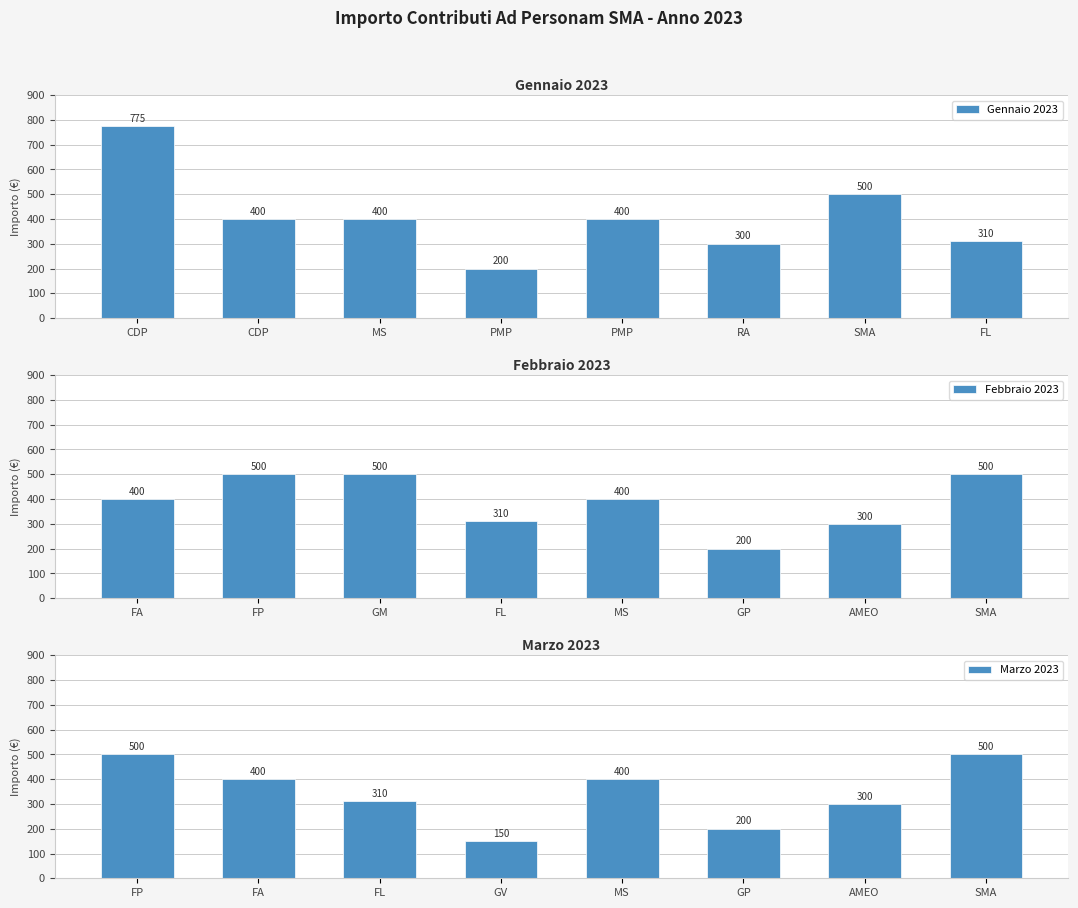

True or false: Gennaio 2023 has a value of 400 at PMP.

True